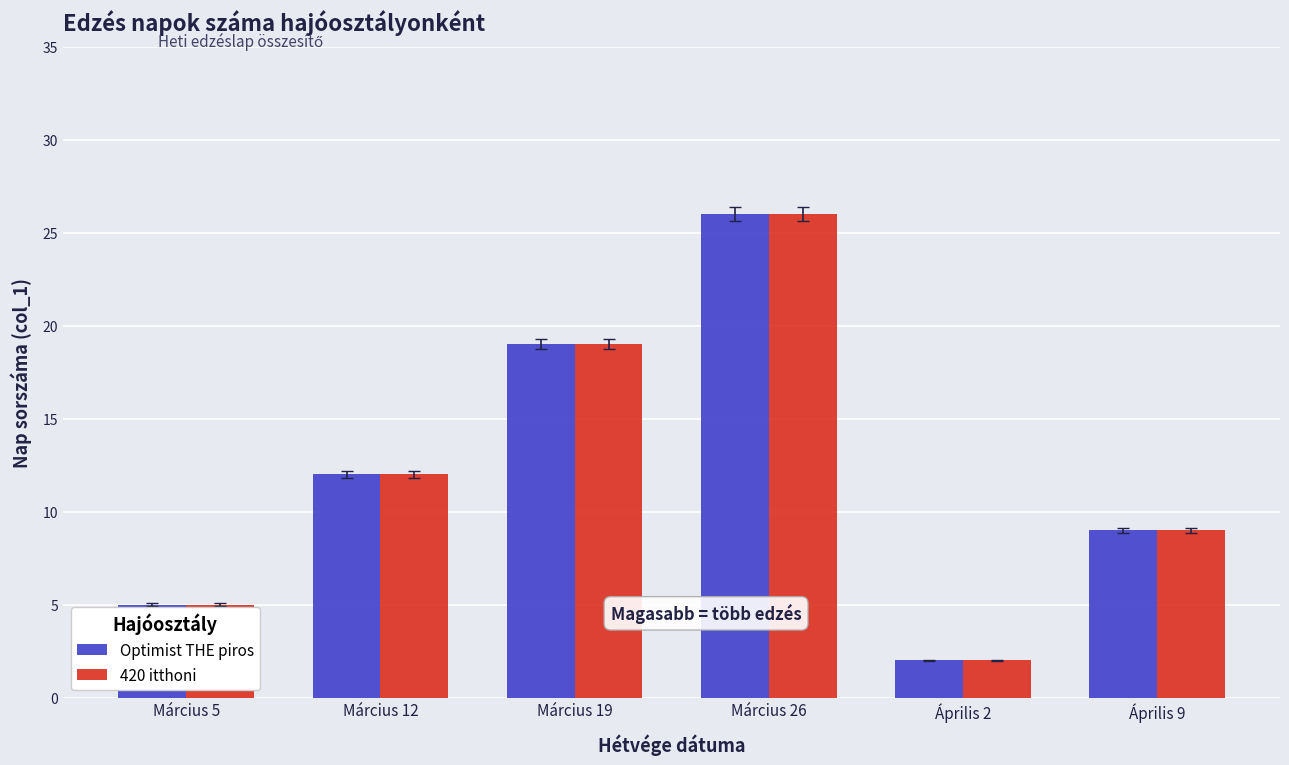

What is the greatest value displayed?

26